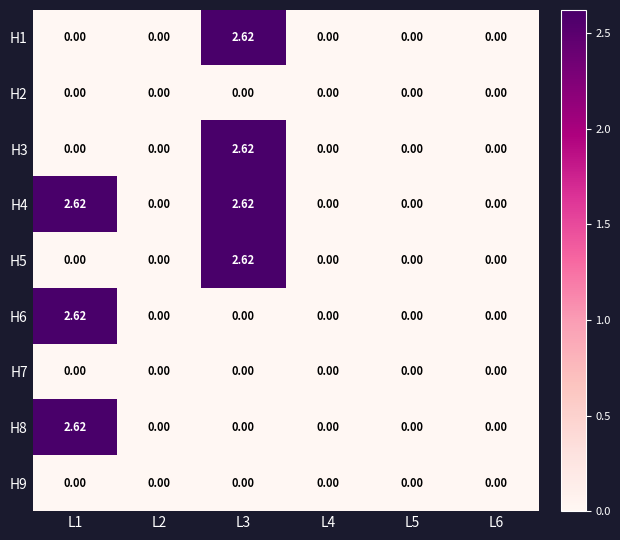

Is the value of H3 at L3 greater than the value of H8 at L6?

Yes